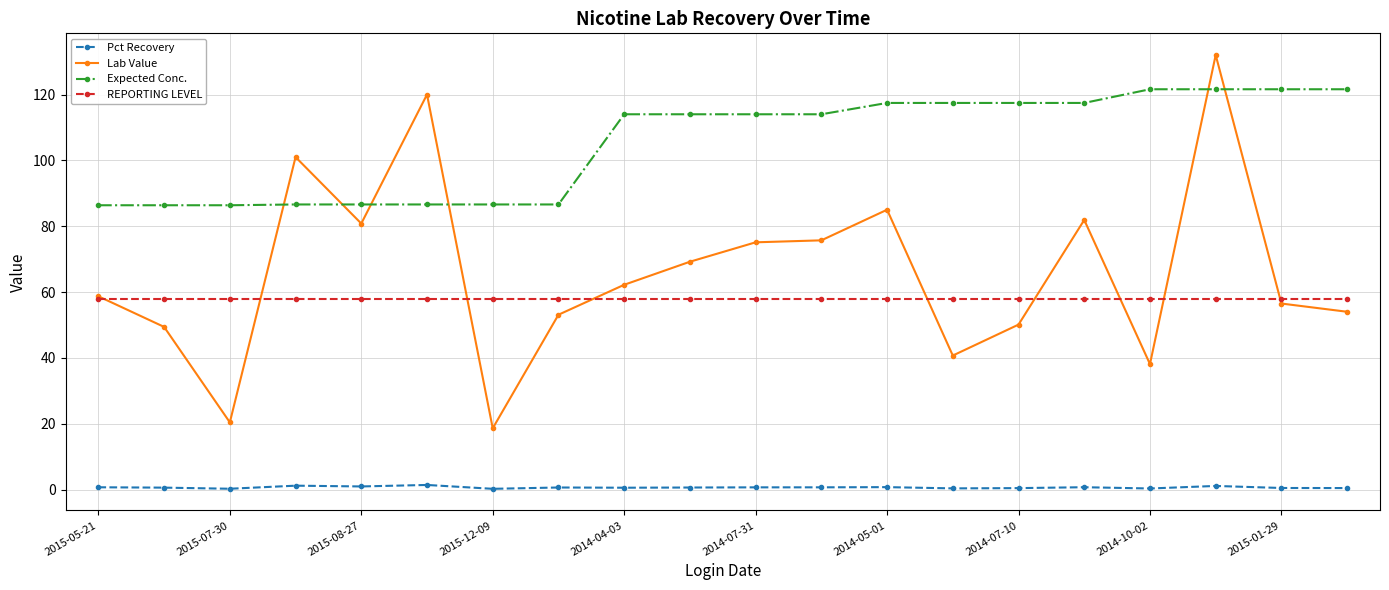

At how many categories does at least one series exceed 119?

5